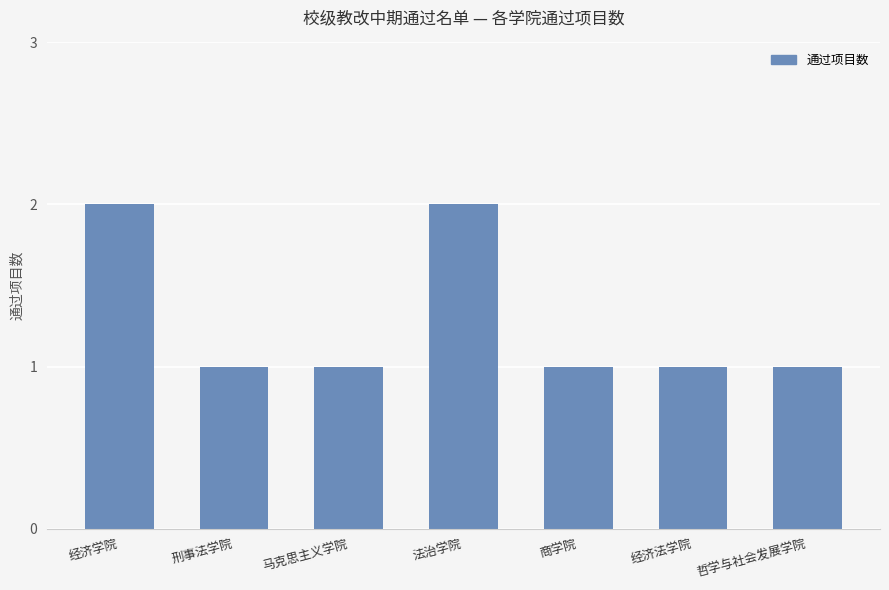

What is the sum of all values?

9